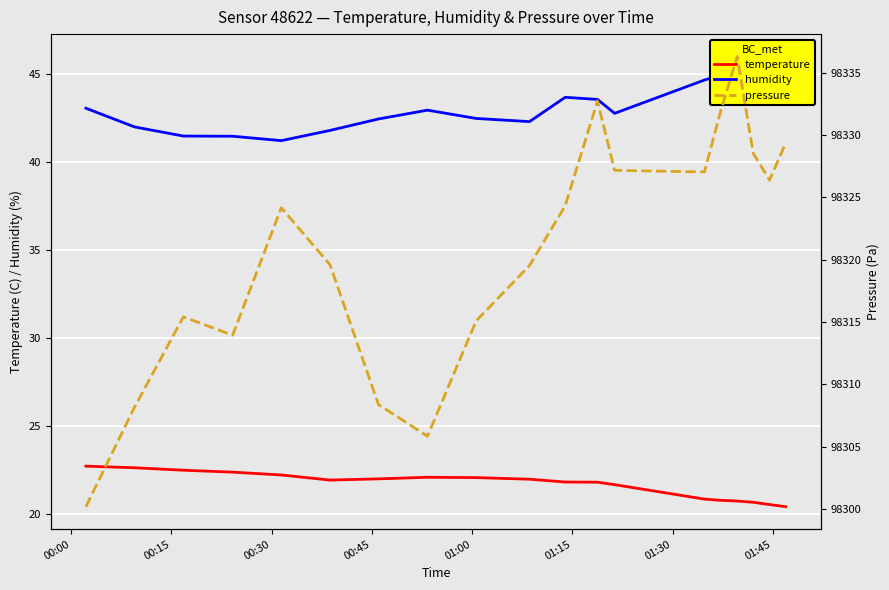

What is the difference between the maximum and minimum values in the pressure series?

36.1